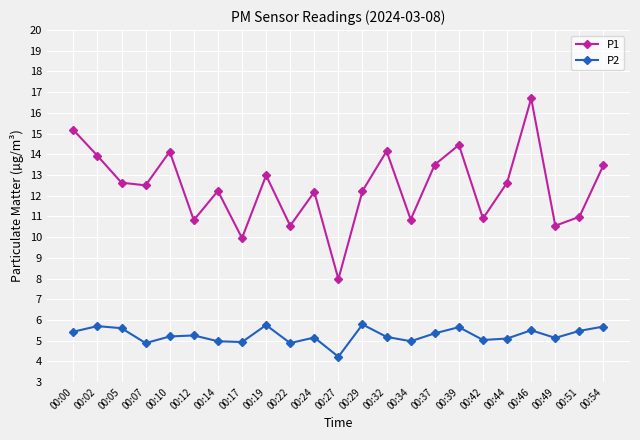

At which category is the sum across all series the highest?

00:46